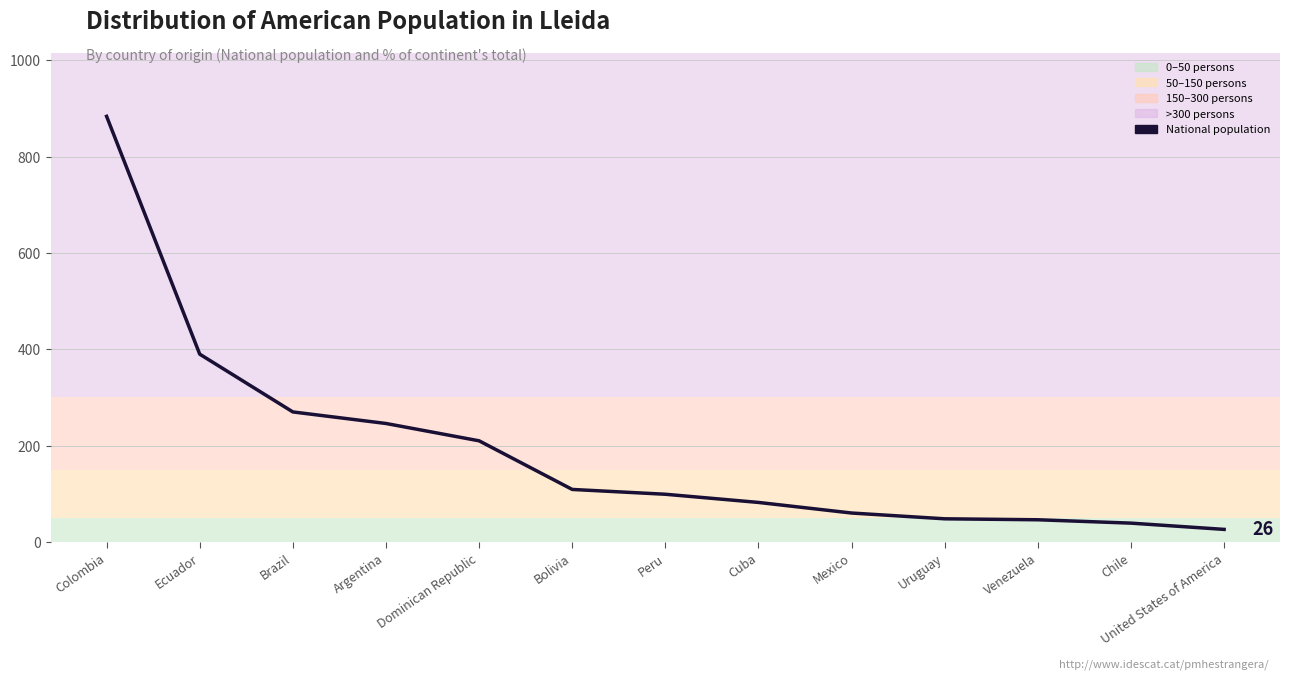

Approximately how many times larger is the value at Cuba compared to Dominican Republic?

0.4